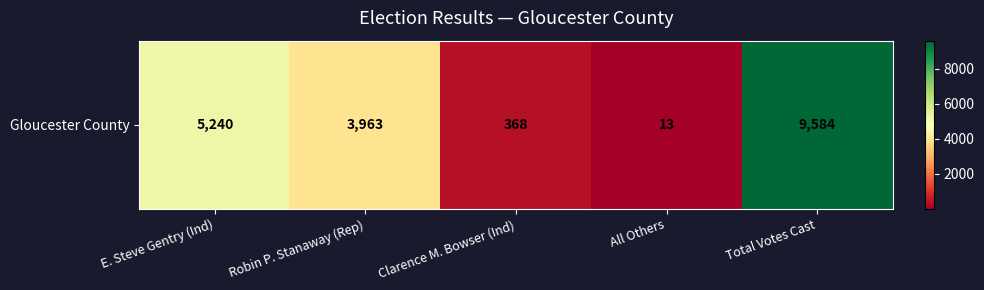

How many distinct data groups are displayed?

1